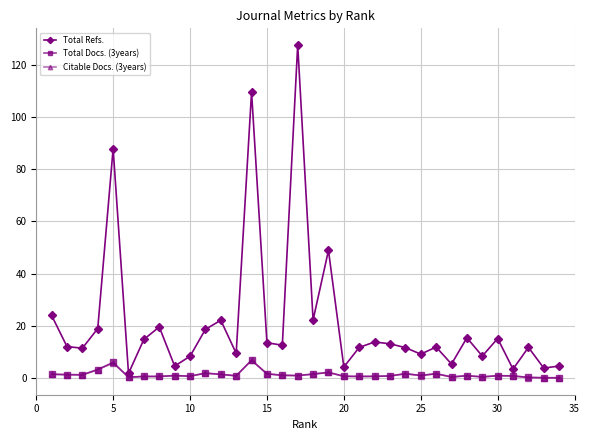

True or false: Citable Docs. (3years) and Total Refs. intersect in this chart.

False